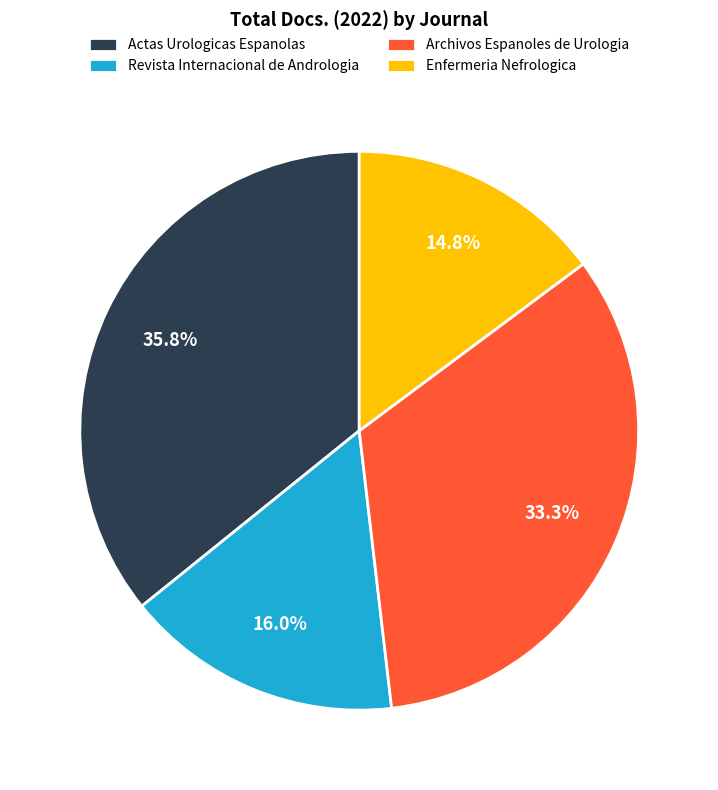

What is the smallest slice in the pie chart?

Enfermeria Nefrologica